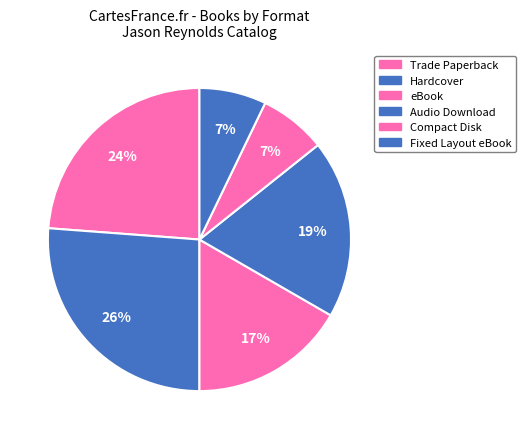

Between Trade Paperback and eBook, which is larger?

Trade Paperback